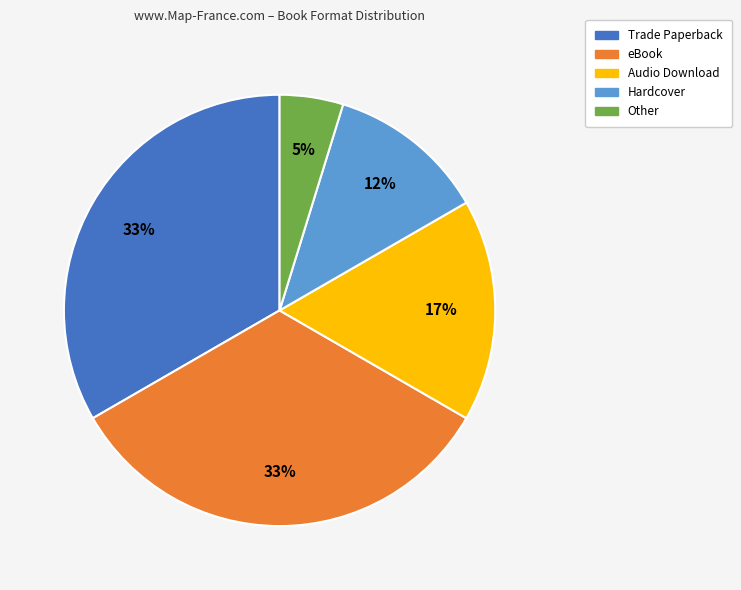

Is there any slice that represents more than half of the pie?

No